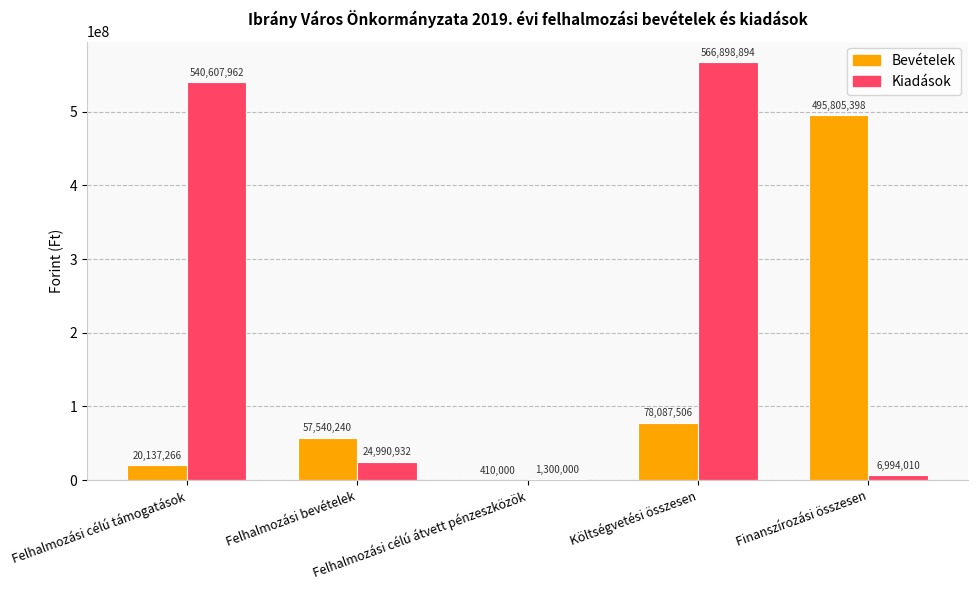

What is the sum of all Kiadások values?

1140791798